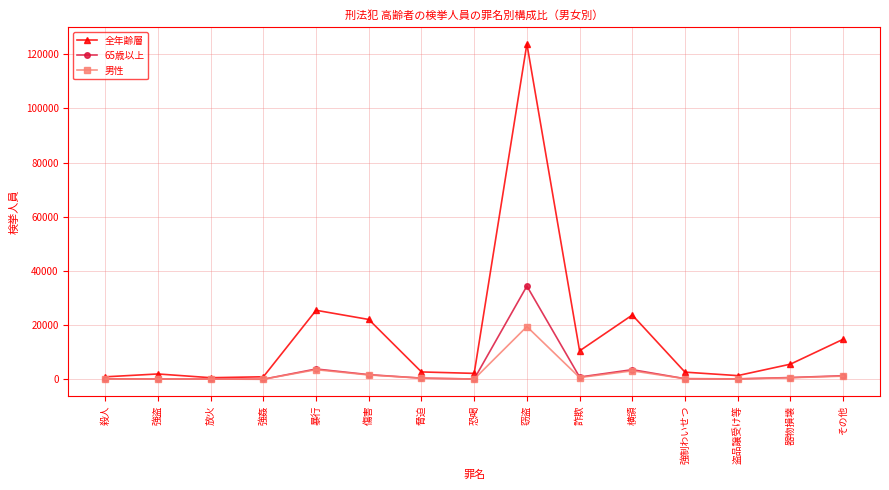

Is it true that 男性 equals 3122 at 横領?

True